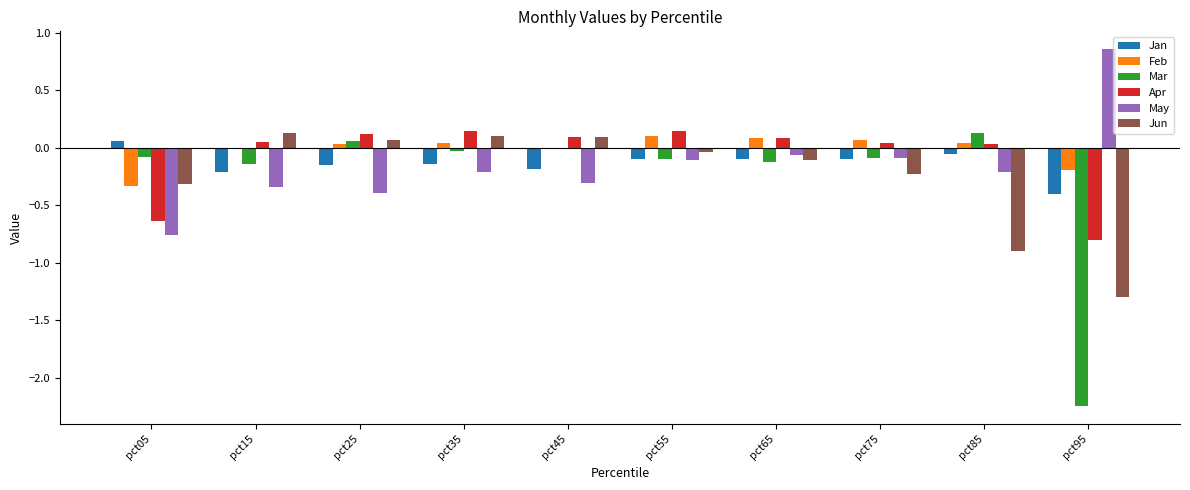

Are the bars horizontal?

No